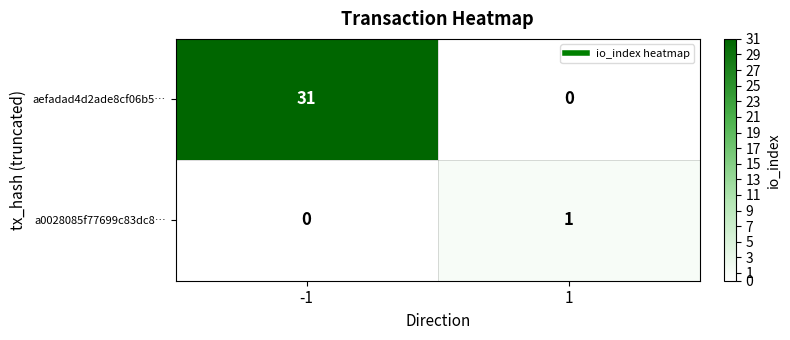

Between -1 and 1, which series saw the biggest shift?

aefadad4d2ade8cf06b5…